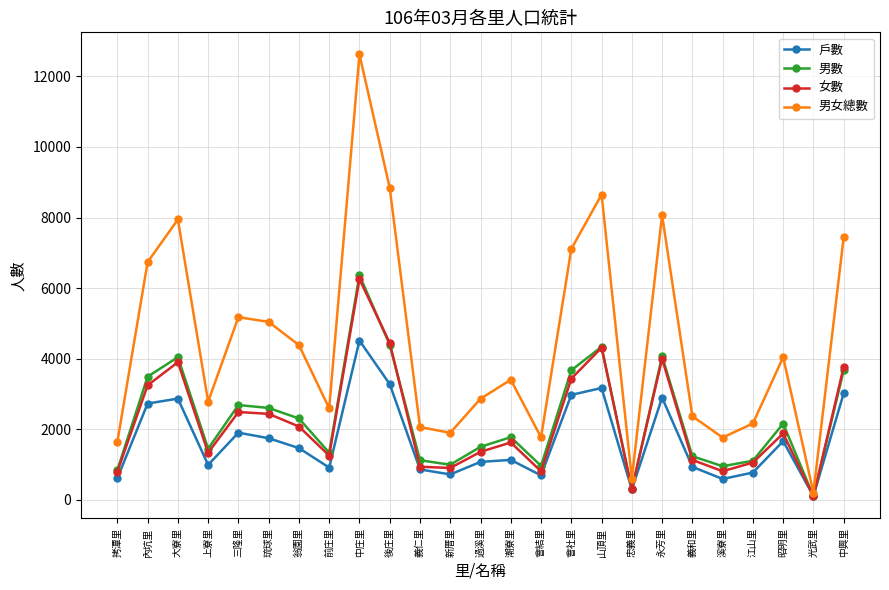

At which category does the chart reach its peak across all series?

中庄里